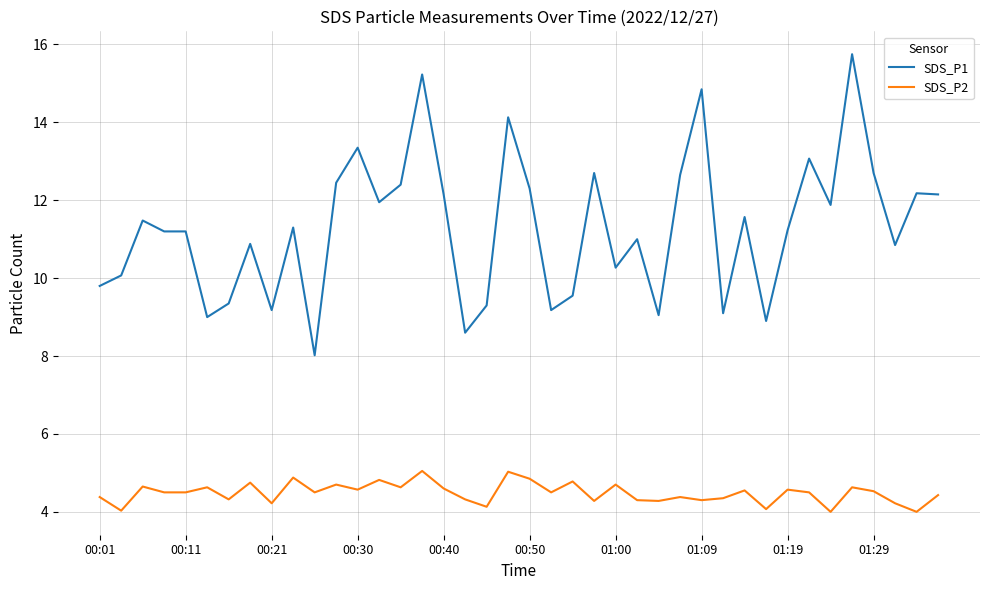

List the series in order of their overall mean, highest first.

SDS_P1, SDS_P2